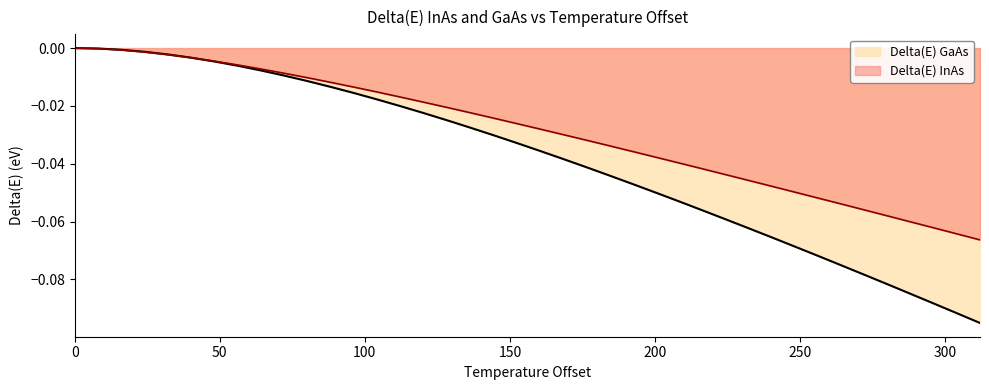

Count the number of categories in the chart.

40